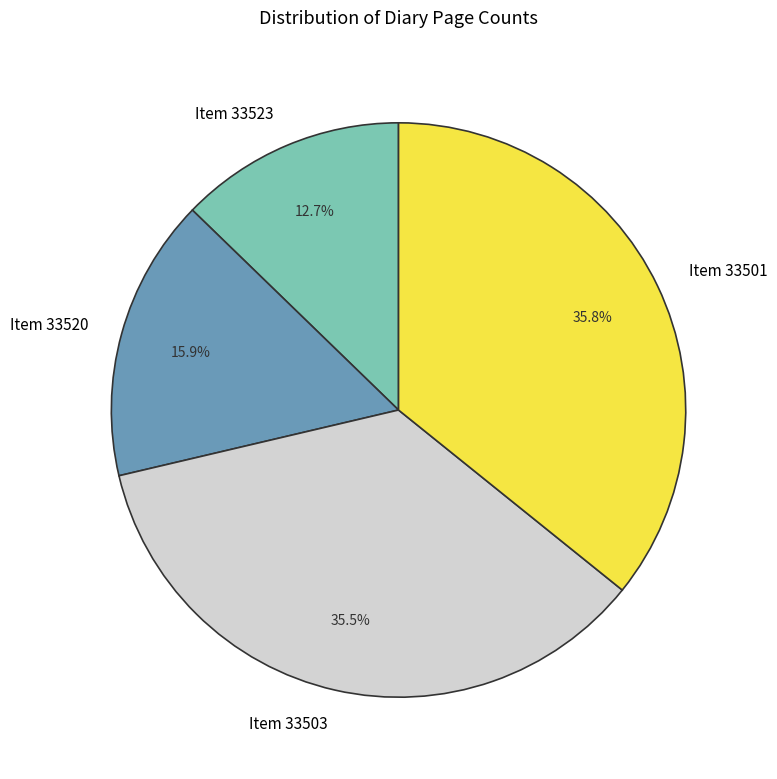

What is the smallest slice in the pie chart?

Item 33523